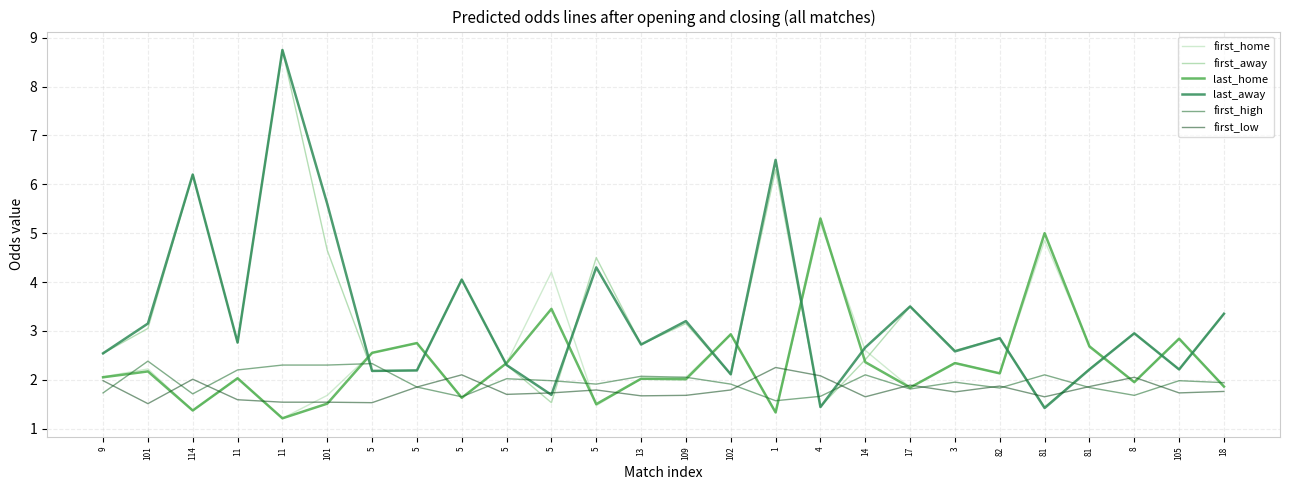

Does the chart display data point markers on the line(s)?

No